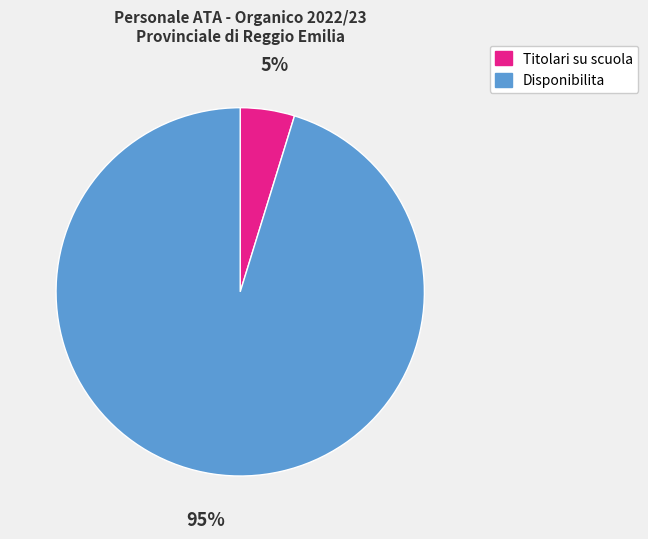

Does any single category account for the majority?

Yes